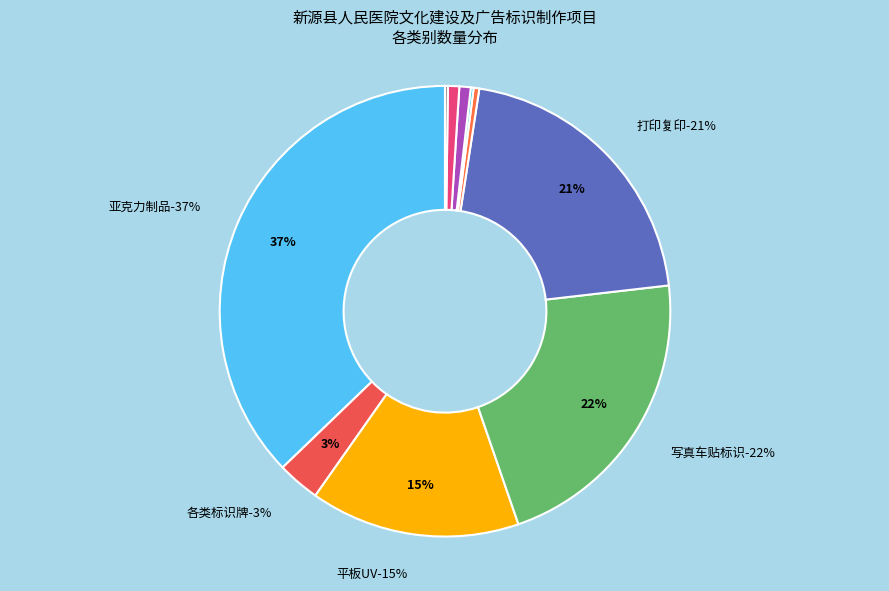

To the nearest percent, what percentage of the pie is 打印复印?

21%